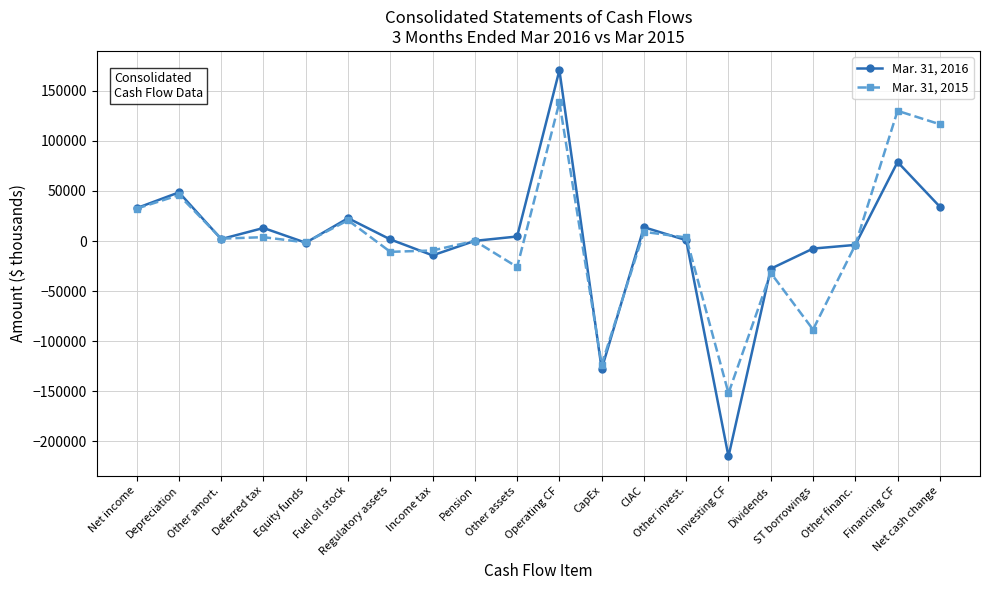

What position from the right is Equity funds?

16